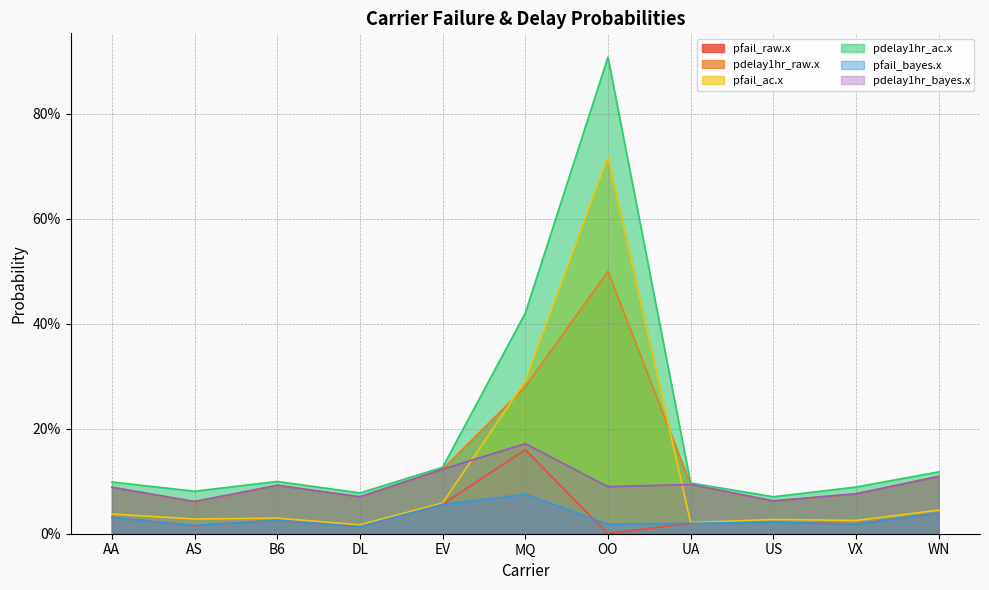

Which series has the widest spread of values?

pdelay1hr_ac.x